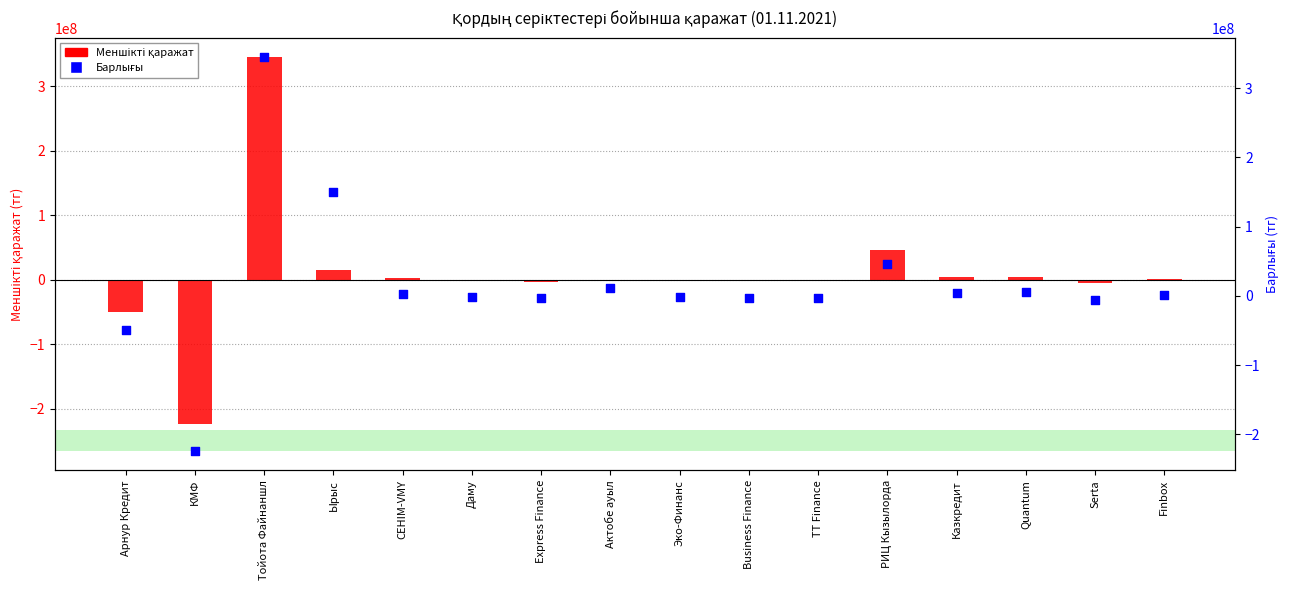

Which series contains the highest Y value?

Меншікті қаражат